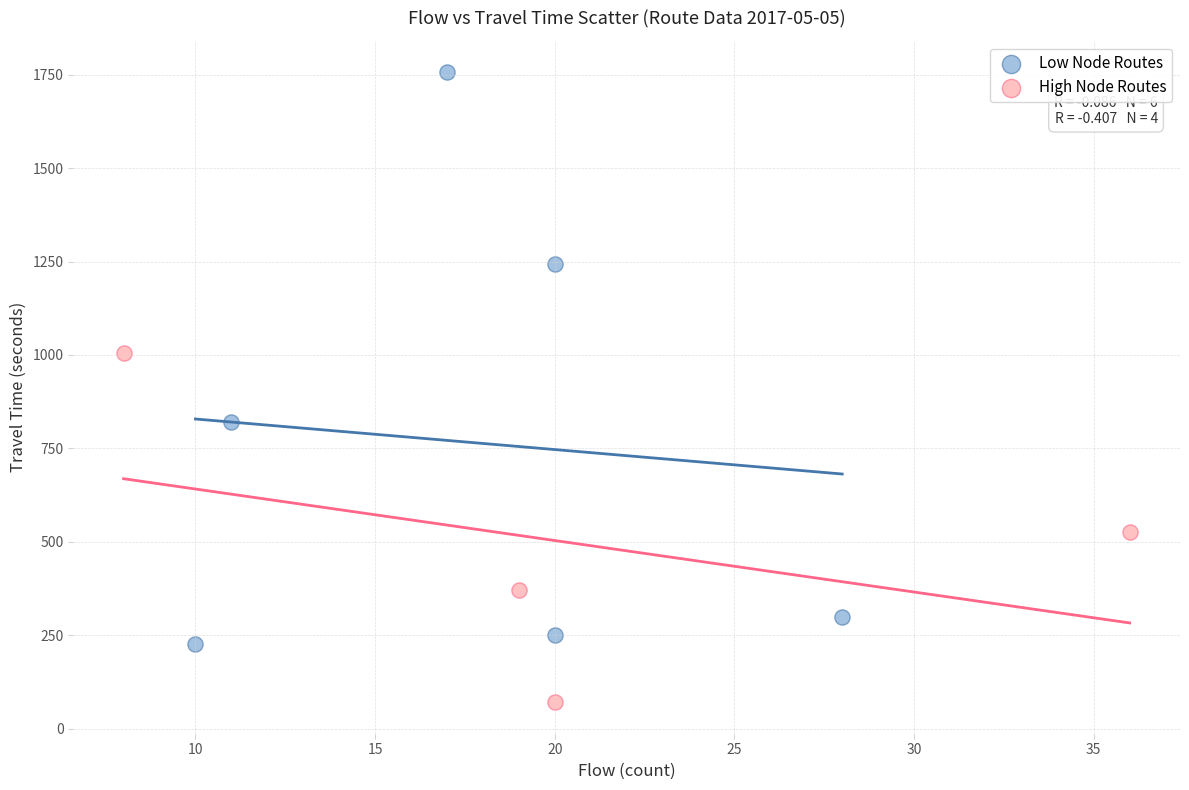

Which series has the largest Y range (max minus min)?

Low Node Routes